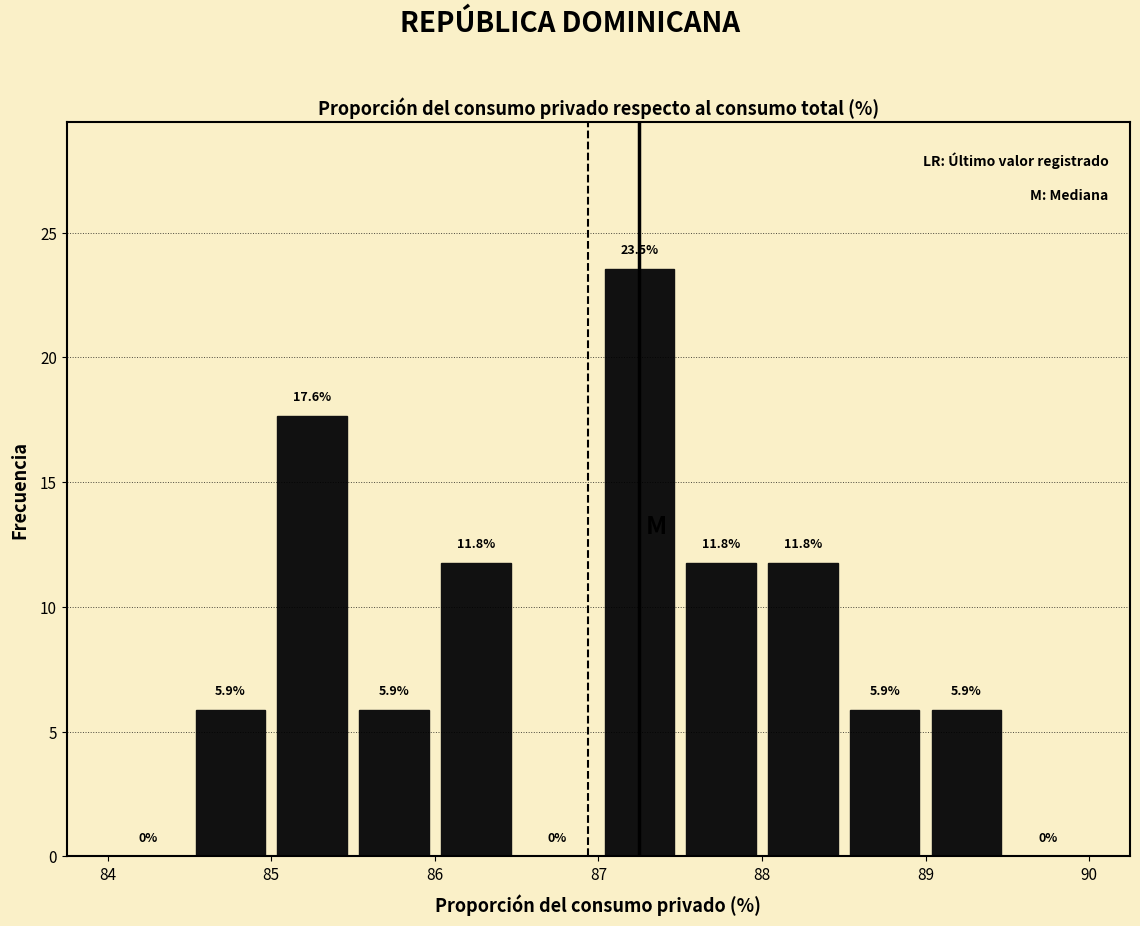

What is the height of the bar covering 87.0 to 87.5 on the x-axis?

23.5